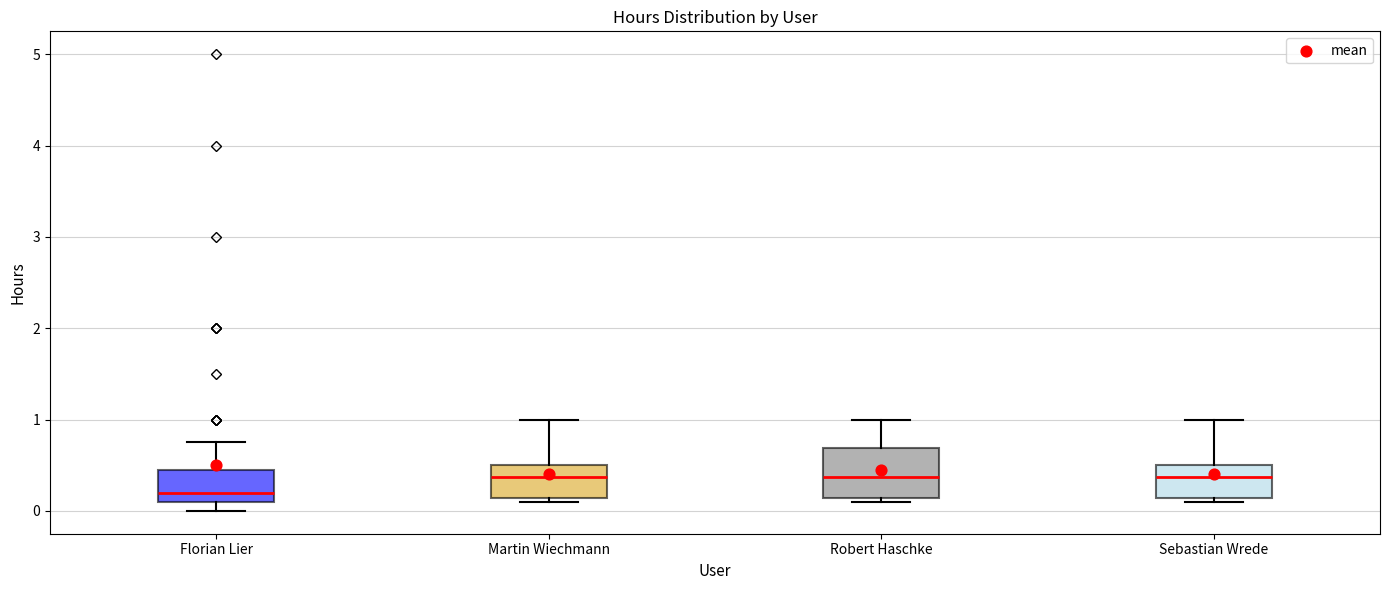

Reading left to right, read every box against the y-axis: the position of its median line, the range the box covers, and the ends of its whiskers. The values are not printed on the chart, so give them approximately, as read against the axis.

Florian Lier: median 0.2, box 0.1 to 0.5, whiskers 0.0 to 0.8
Martin Wiechmann: median 0.4, box 0.1 to 0.5, whiskers 0.1 (just below the box's lower edge) to 1.0
Robert Haschke: median 0.4, box 0.1 to 0.7, whiskers 0.1 (just below the box's lower edge) to 1.0
Sebastian Wrede: median 0.4, box 0.1 to 0.5, whiskers 0.1 (just below the box's lower edge) to 1.0